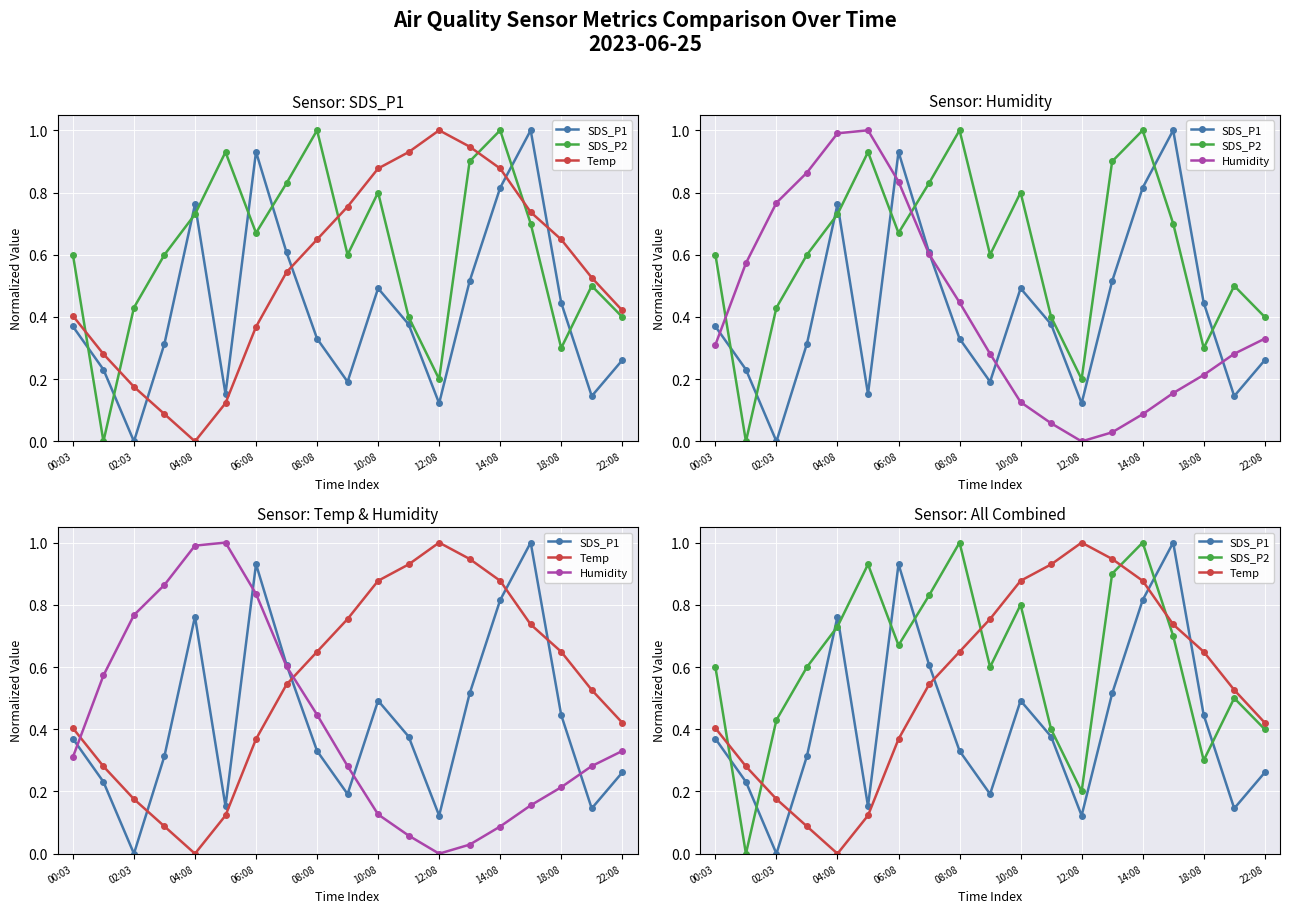

Is this an area chart (filled region under the line)?

No